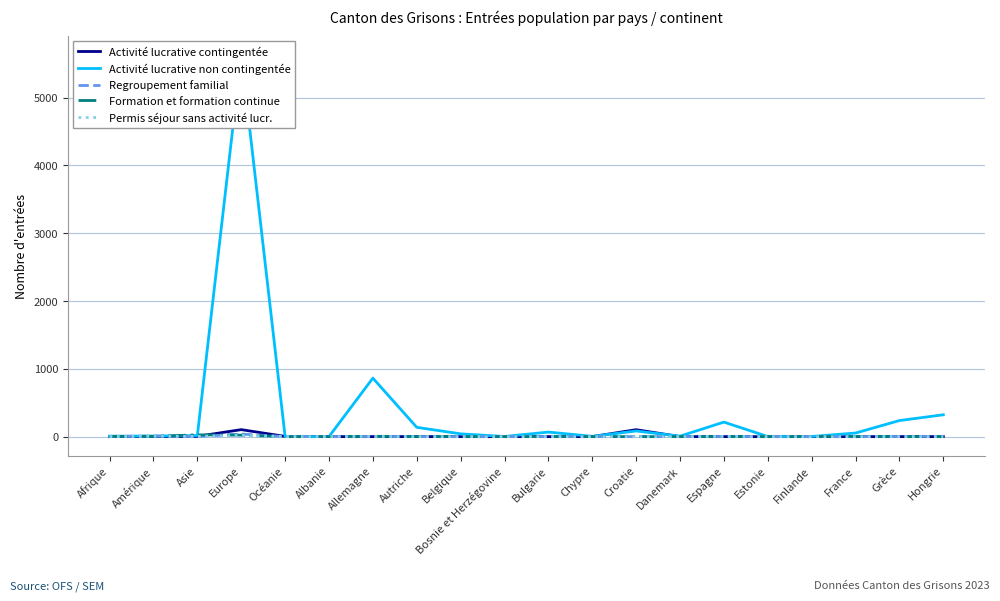

Which category has the highest value across all series?

Europe